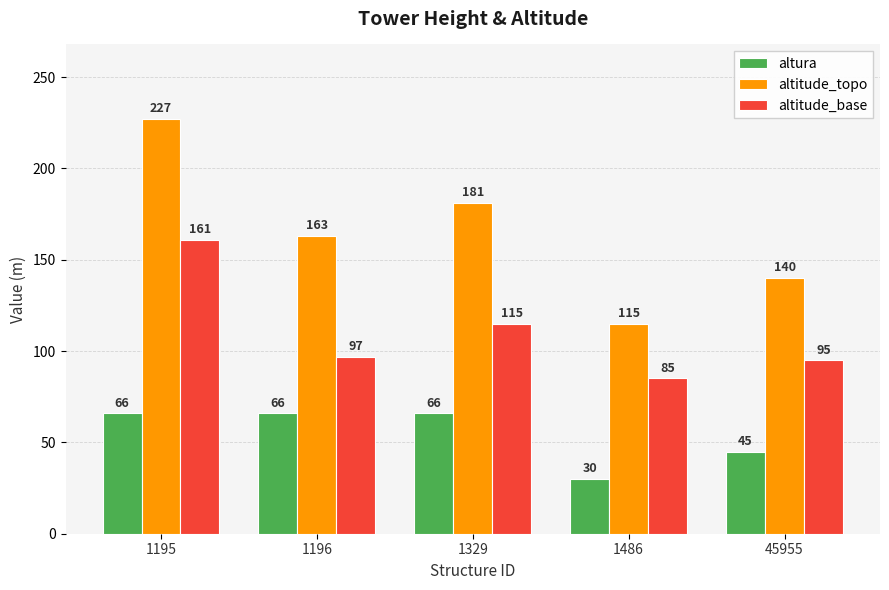

List the series in order of their overall mean, highest first.

altitude_topo, altitude_base, altura